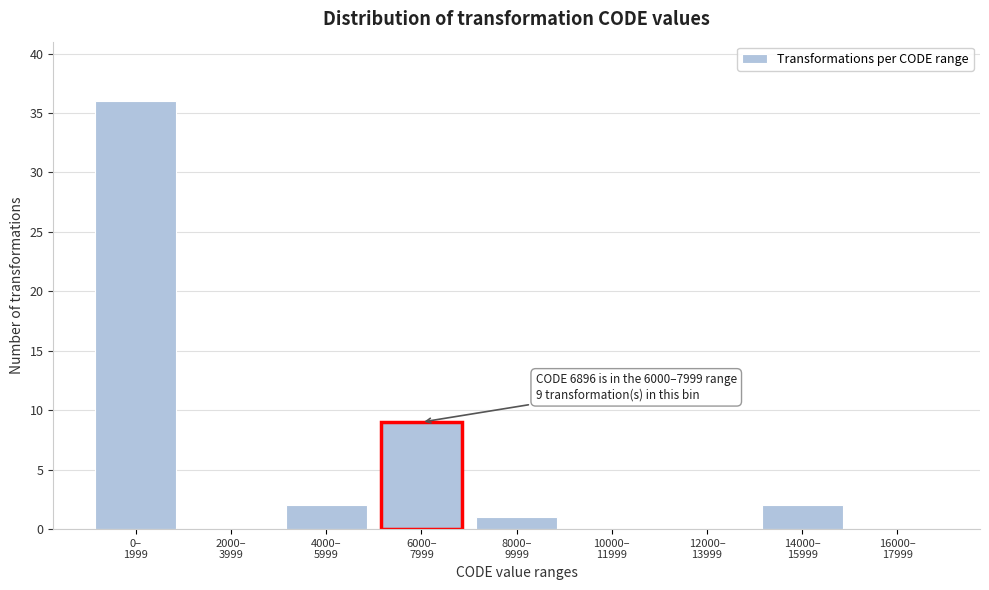

What is the sum of all values?

50